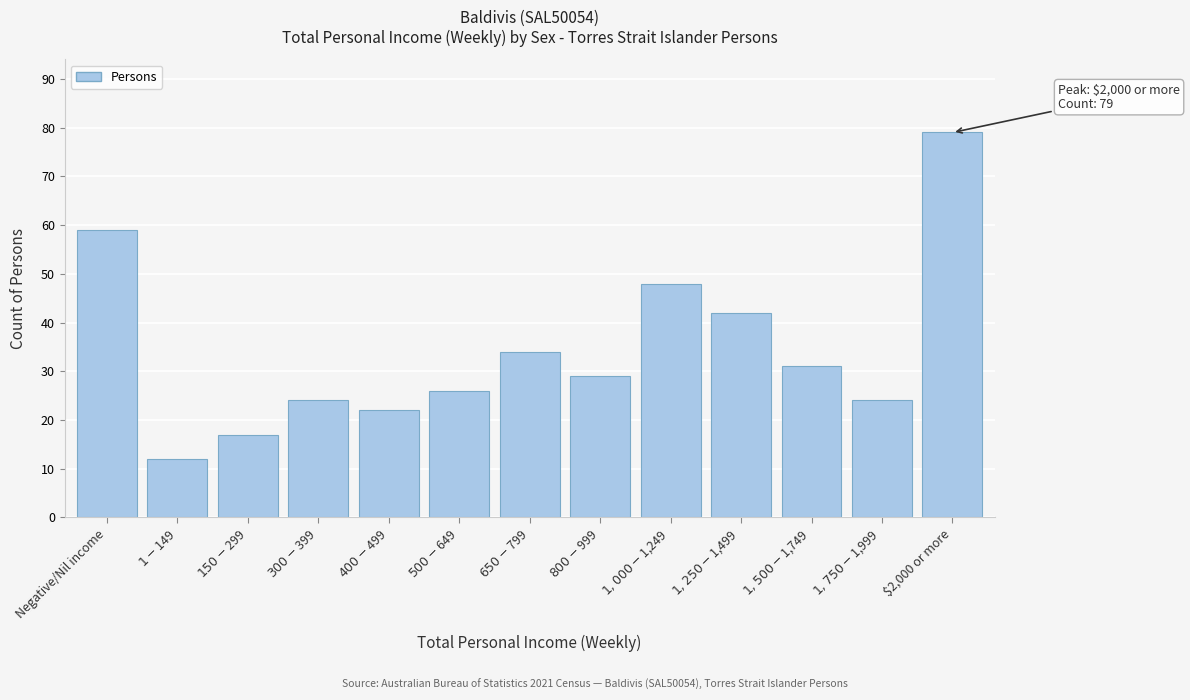

Reading left to right, transcribe all the data shown in this chart.

59	12	17	24	22	26	34	29	48	42	31	24	79